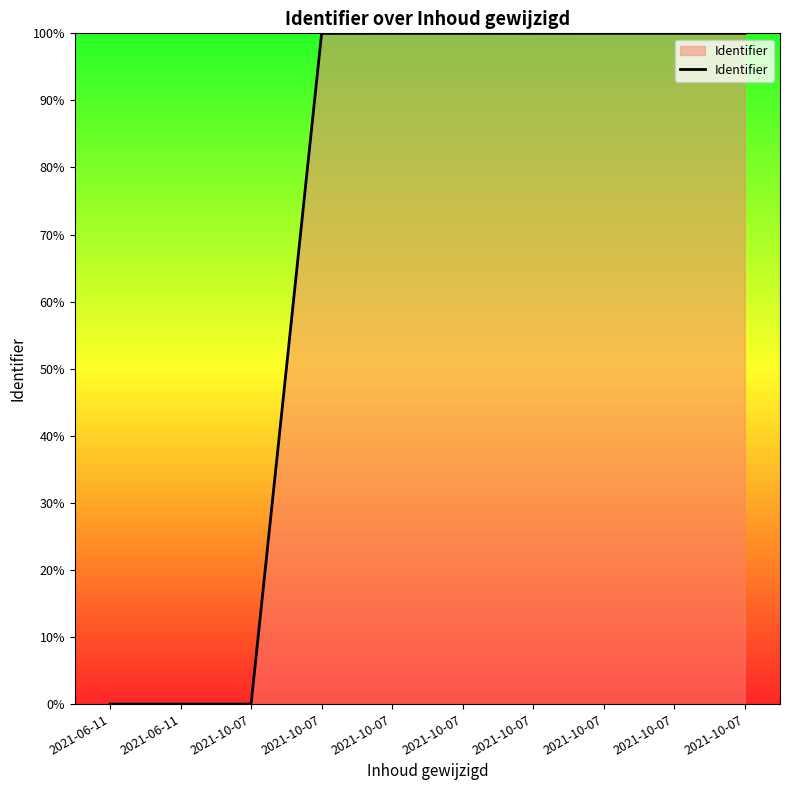

The chart shows a value of 0.0 at 2021-06-11. True or false?

True